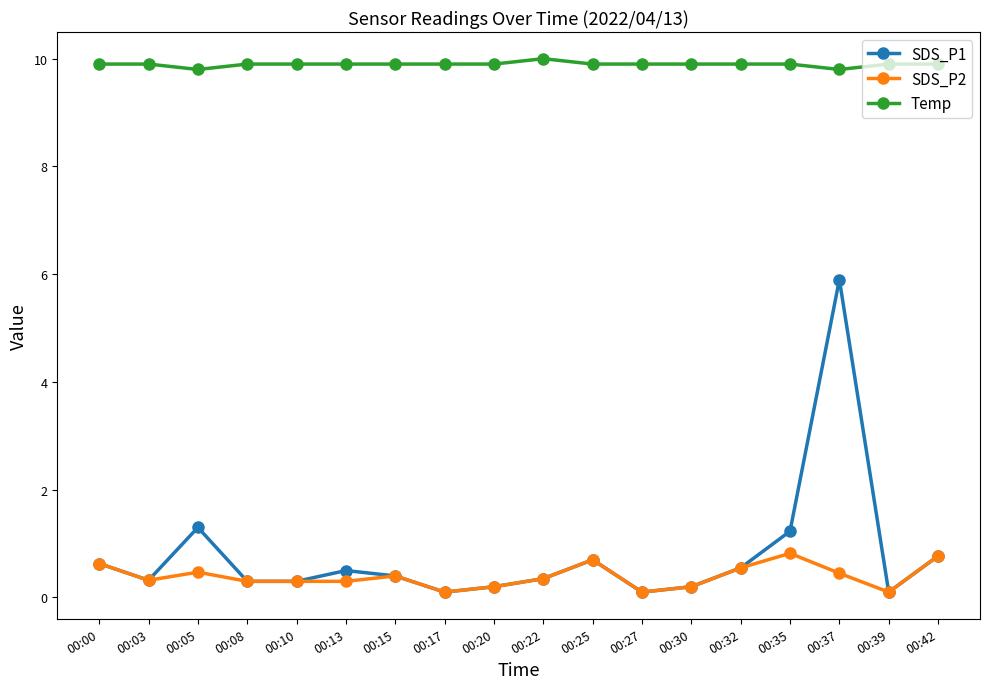

Which series has the largest total across all categories?

Temp